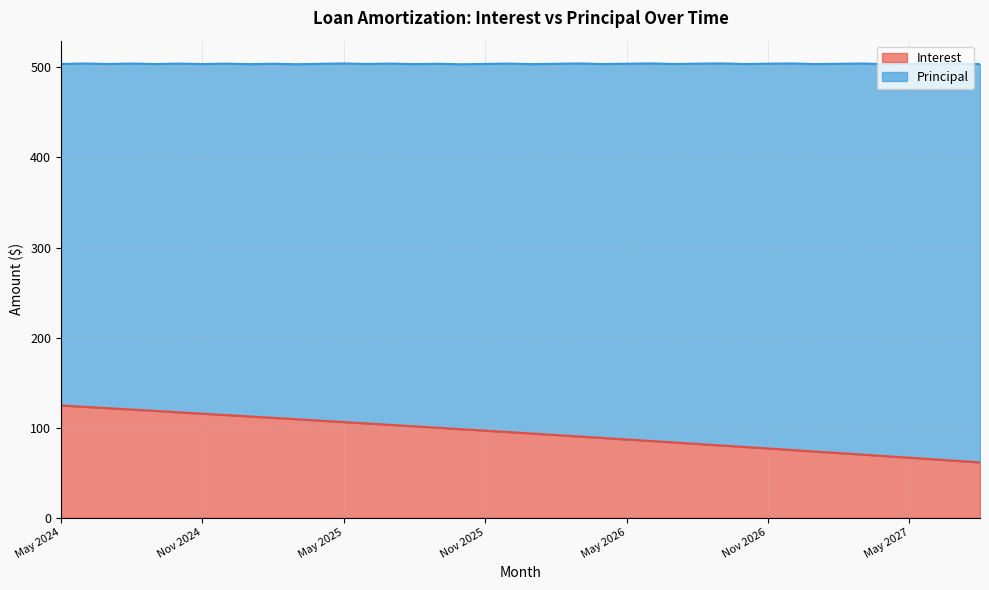

What is the maximum value shown in the chart?

124.8